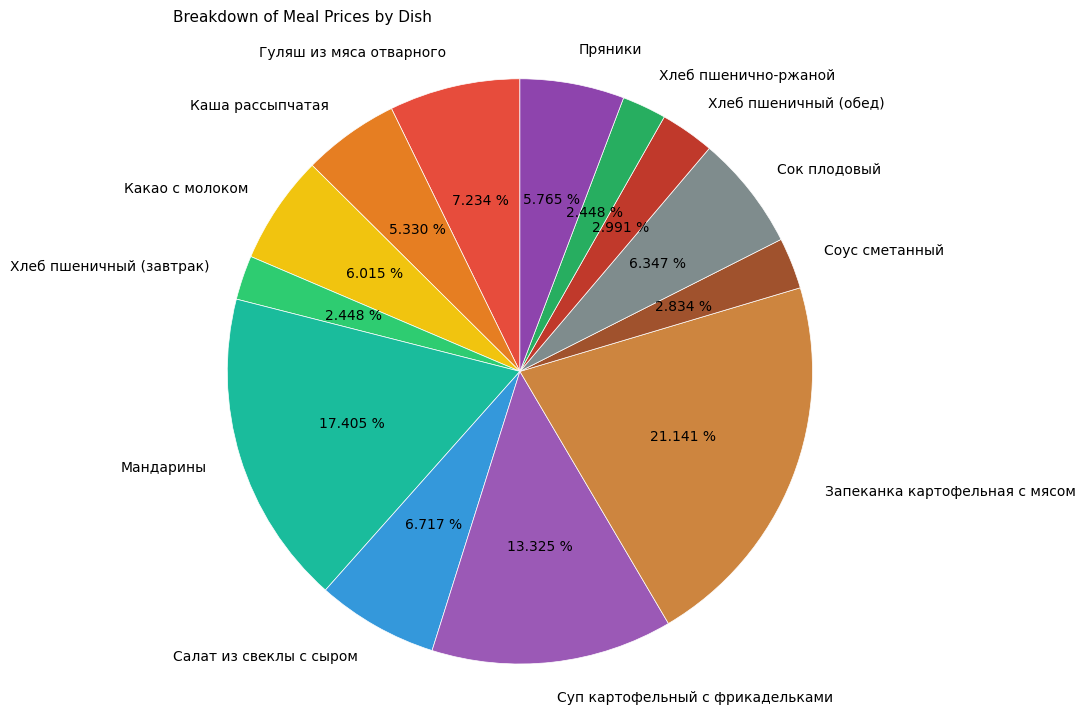

Which category has the biggest portion of the pie?

Запеканка картофельная с мясом